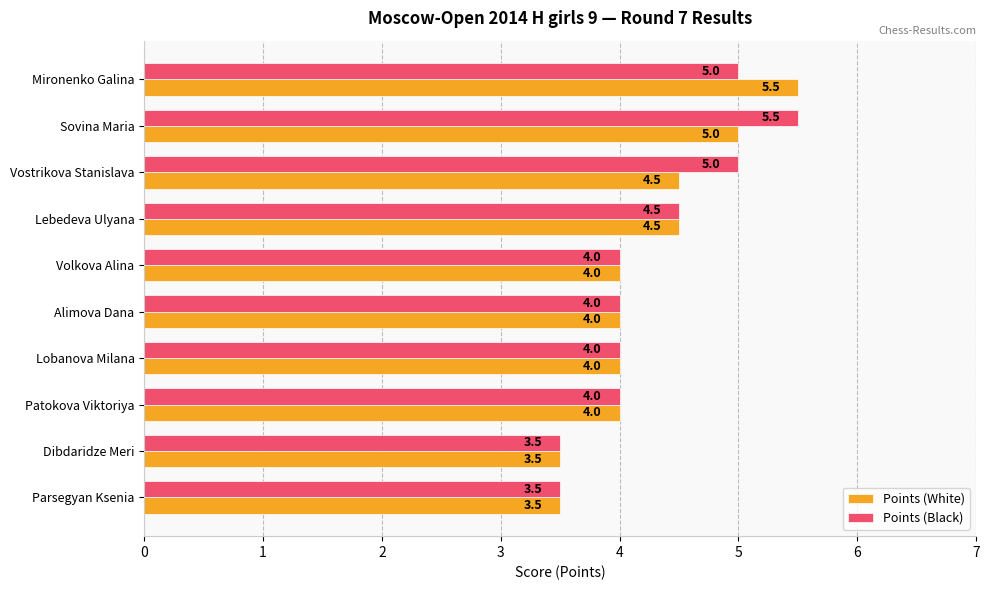

List the series in order of their overall mean, lowest first.

Points (White), Points (Black)